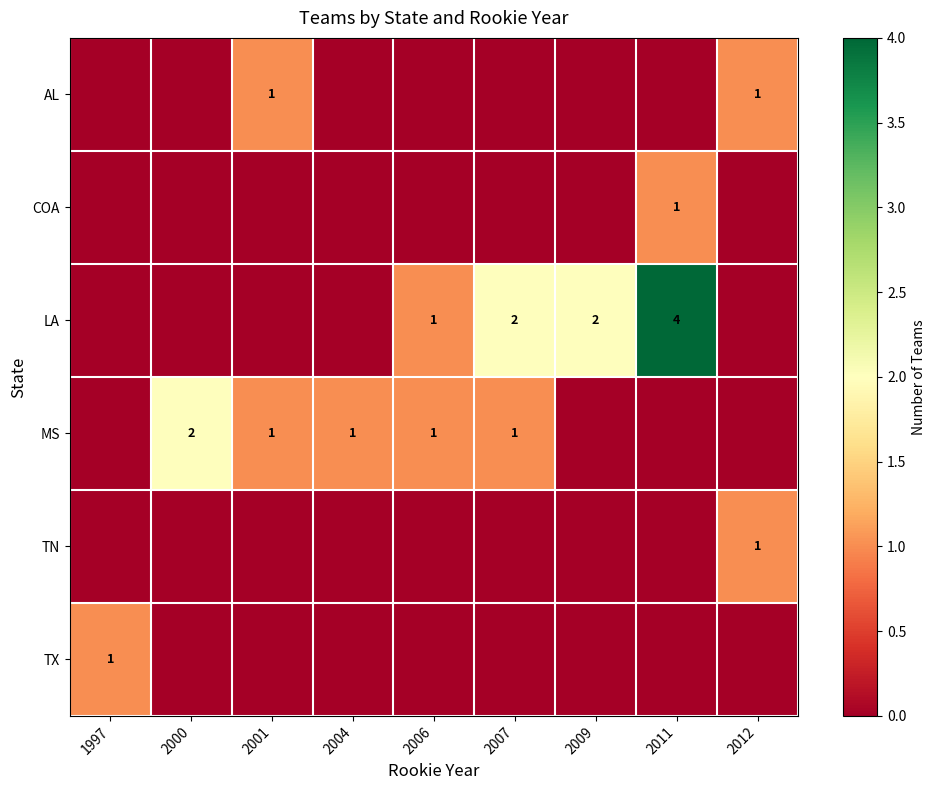

Between 2009 and 1997, which is larger?

2009